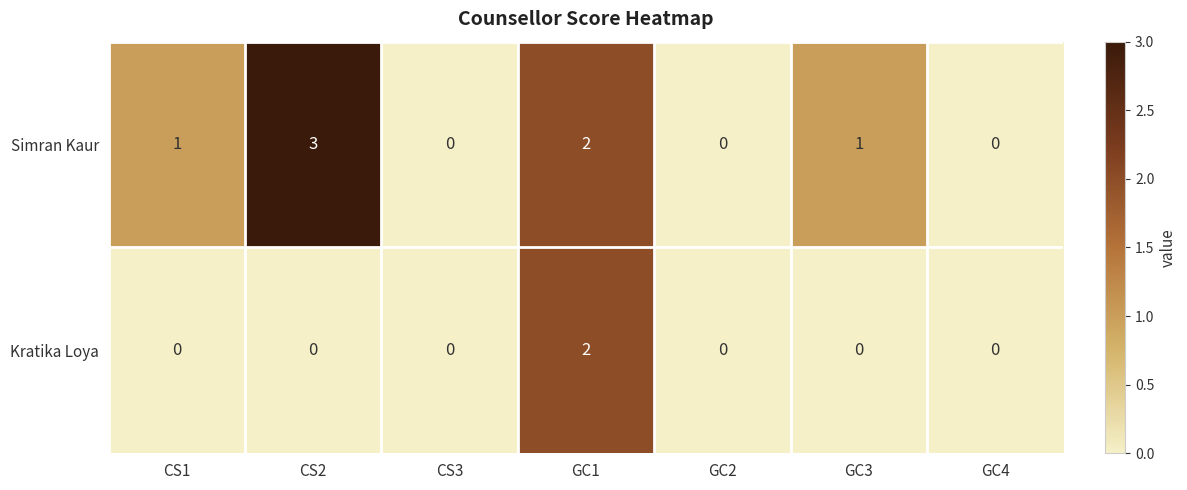

Between CS1 and GC1, which series saw the biggest shift?

Kratika Loya